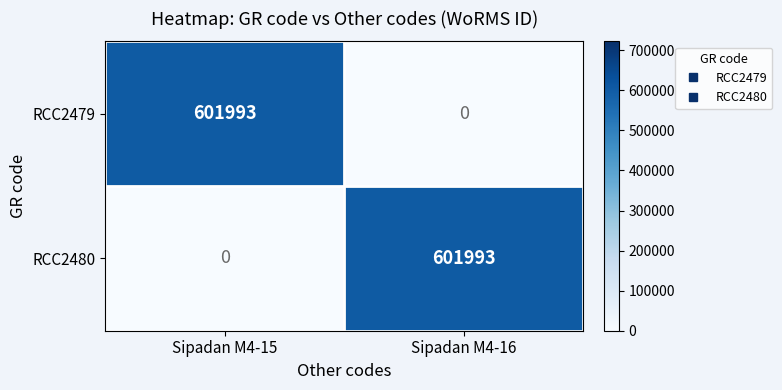

What is the sum of all RCC2480 values?

601993